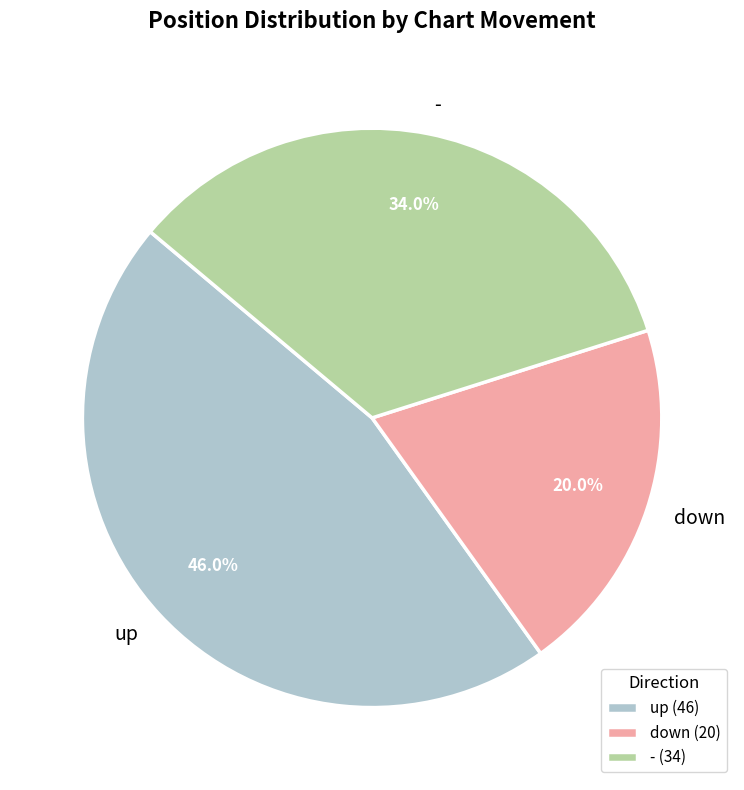

What percentage is the - slice, to the nearest percent?

34%